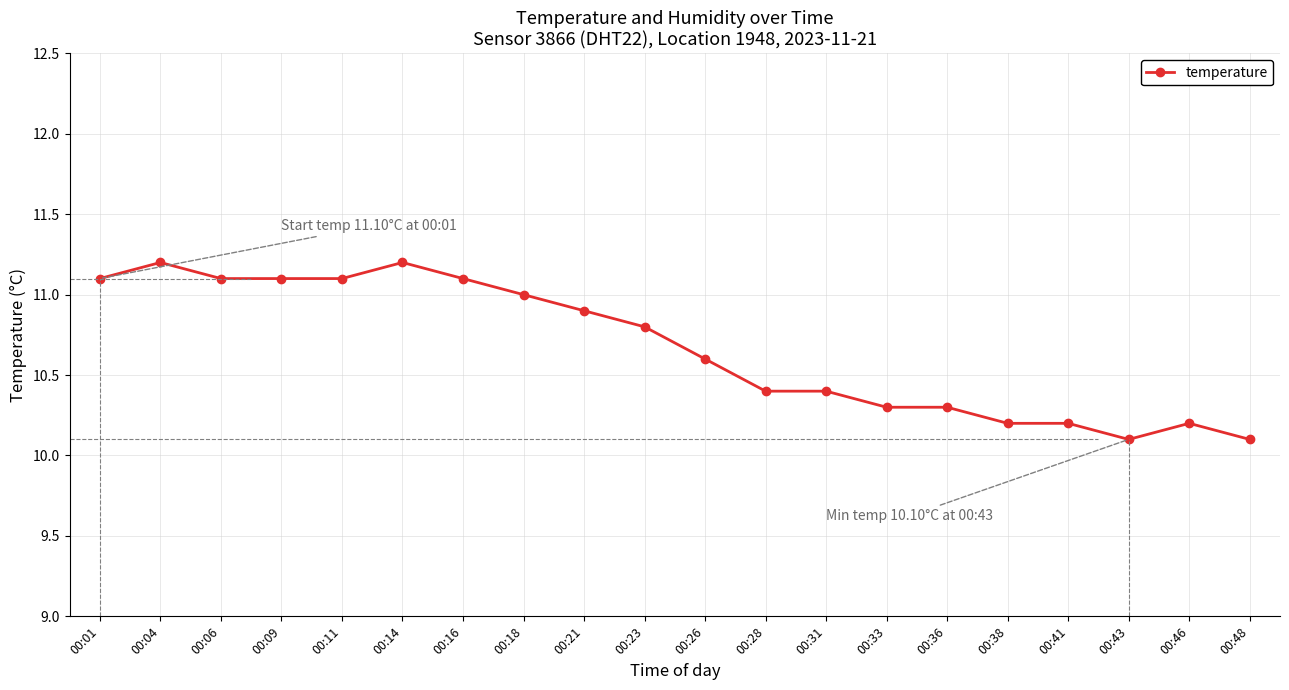

Reading right to left, list all the values displayed in this chart.

10.1	10.2	10.1	10.2	10.2	10.3	10.3	10.4	10.4	10.6	10.8	10.9	11.0	11.1	11.2	11.1	11.1	11.1	11.2	11.1